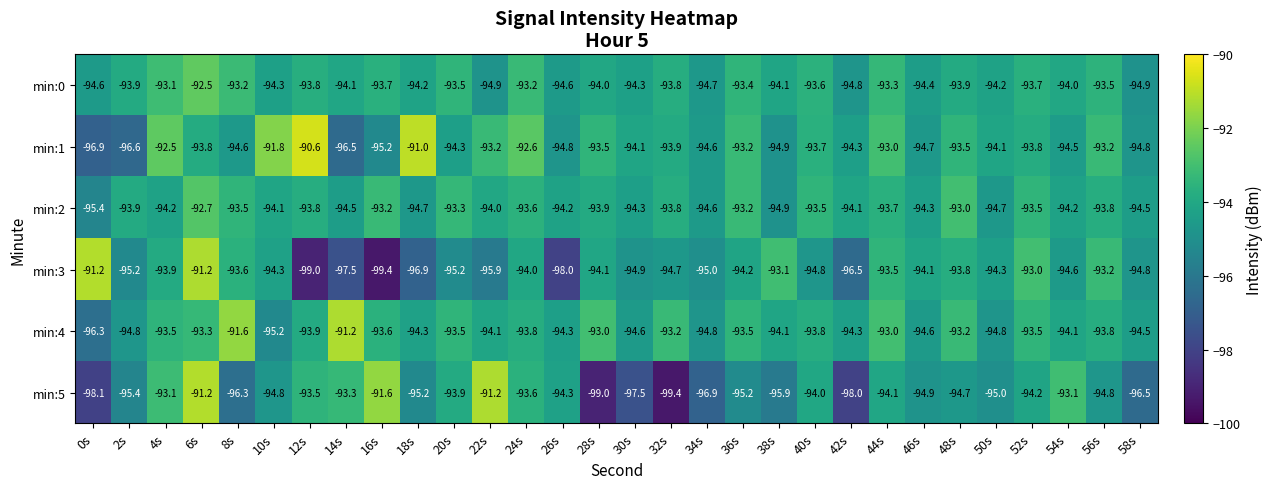

The min:1 series shows -123.4 at 6s. True or false?

False